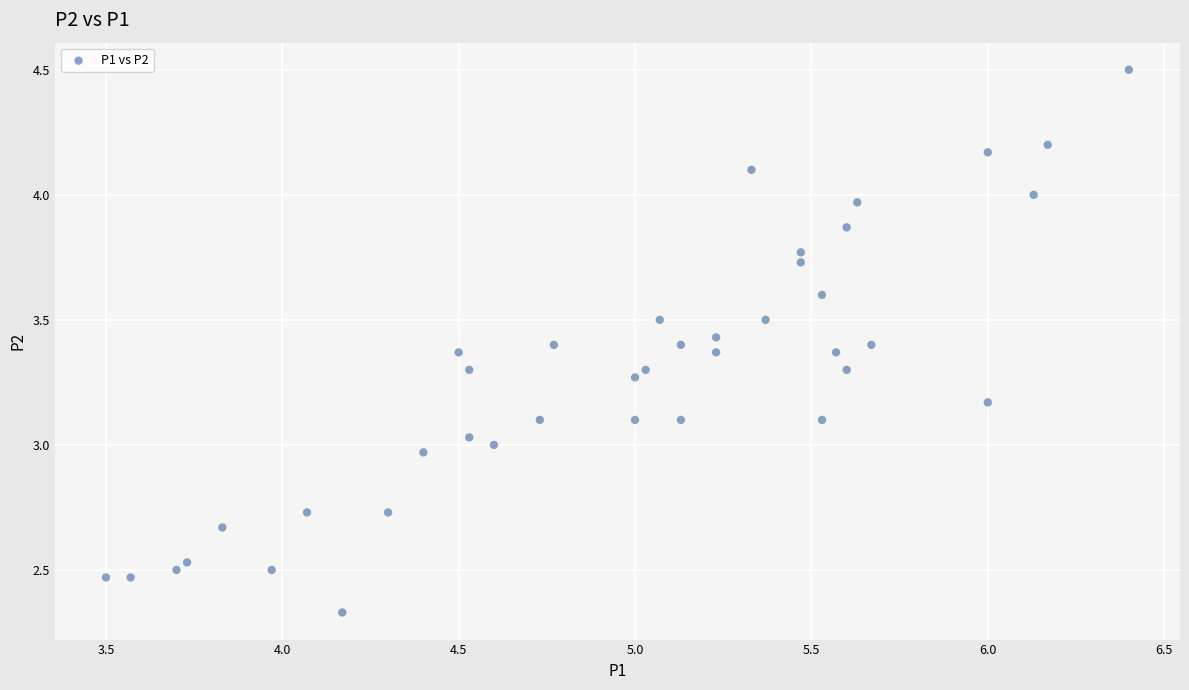

What is the range of Y values (max minus min)?

2.2